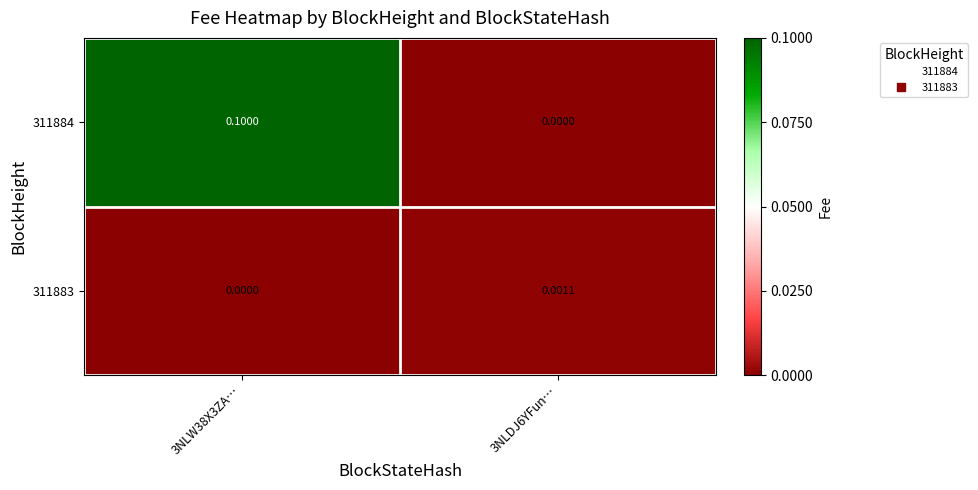

What is the maximum value shown in the chart?

0.1